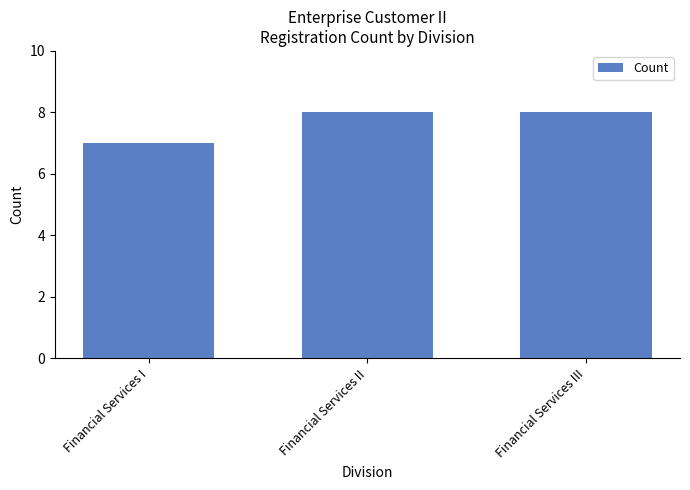

What is the change in value from Financial Services I to Financial Services II?

+1